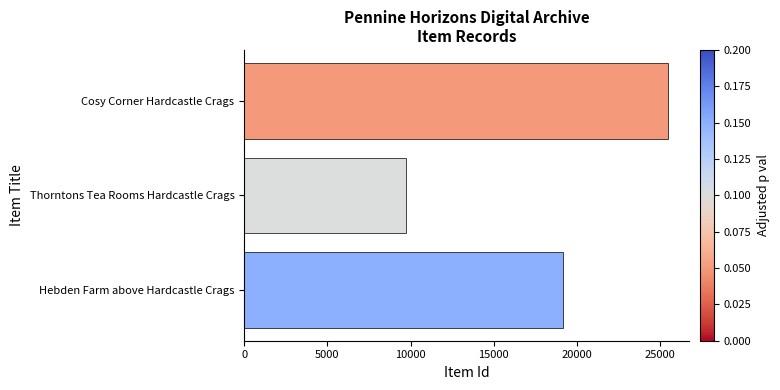

List the labels in order of value, smallest first.

Thorntons Tea Rooms Hardcastle Crags, Hebden Farm above Hardcastle Crags, Cosy Corner Hardcastle Crags